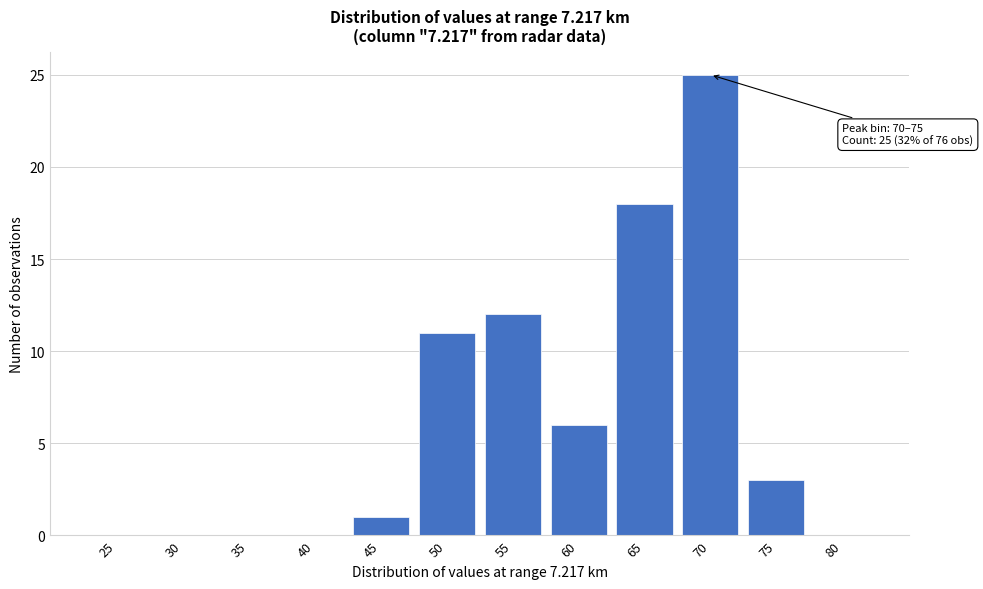

Reading left to right, transcribe all the data shown in this chart.

25=0	30=0	35=0	40=0	45=1	50=11	55=12	60=6	65=18	70=25	75=3	80=0